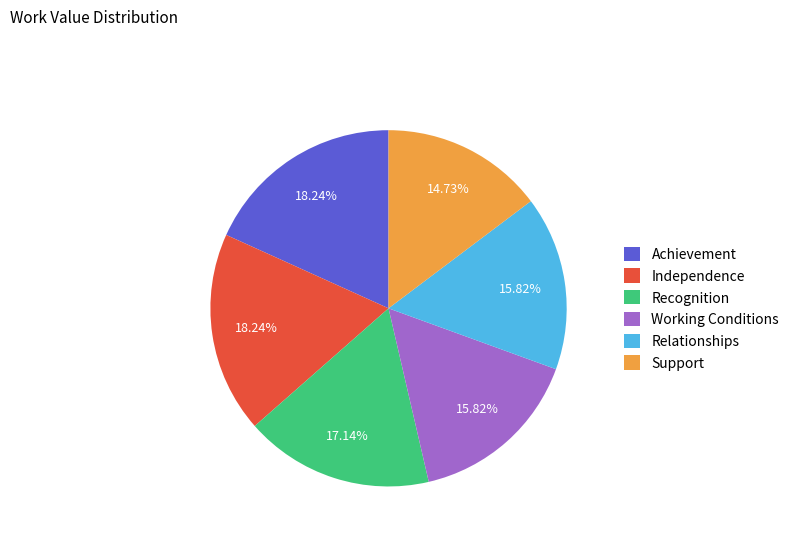

What is the smallest slice in the pie chart?

Support